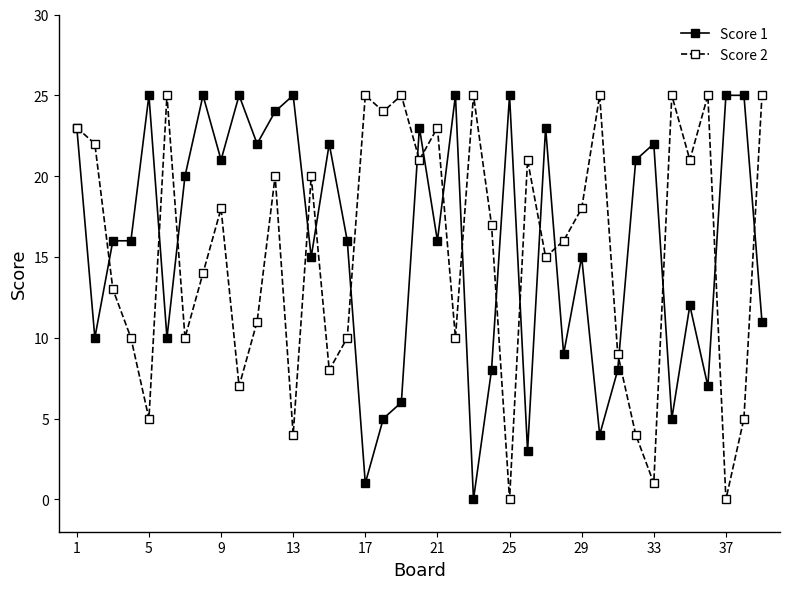

How many interior local valleys does the Score 2 series have?

13